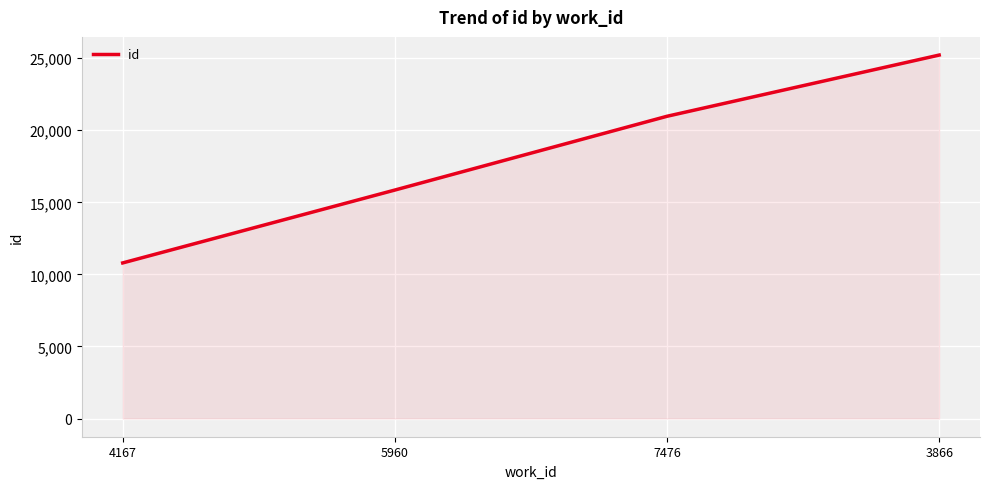

At which category does the chart reach its peak across all series?

3866